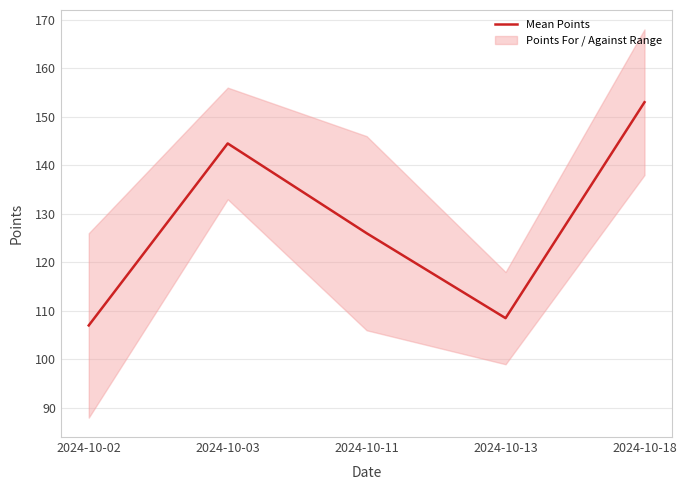

What is the difference between the values at 2024-10-13 and 2024-10-18?

44.5